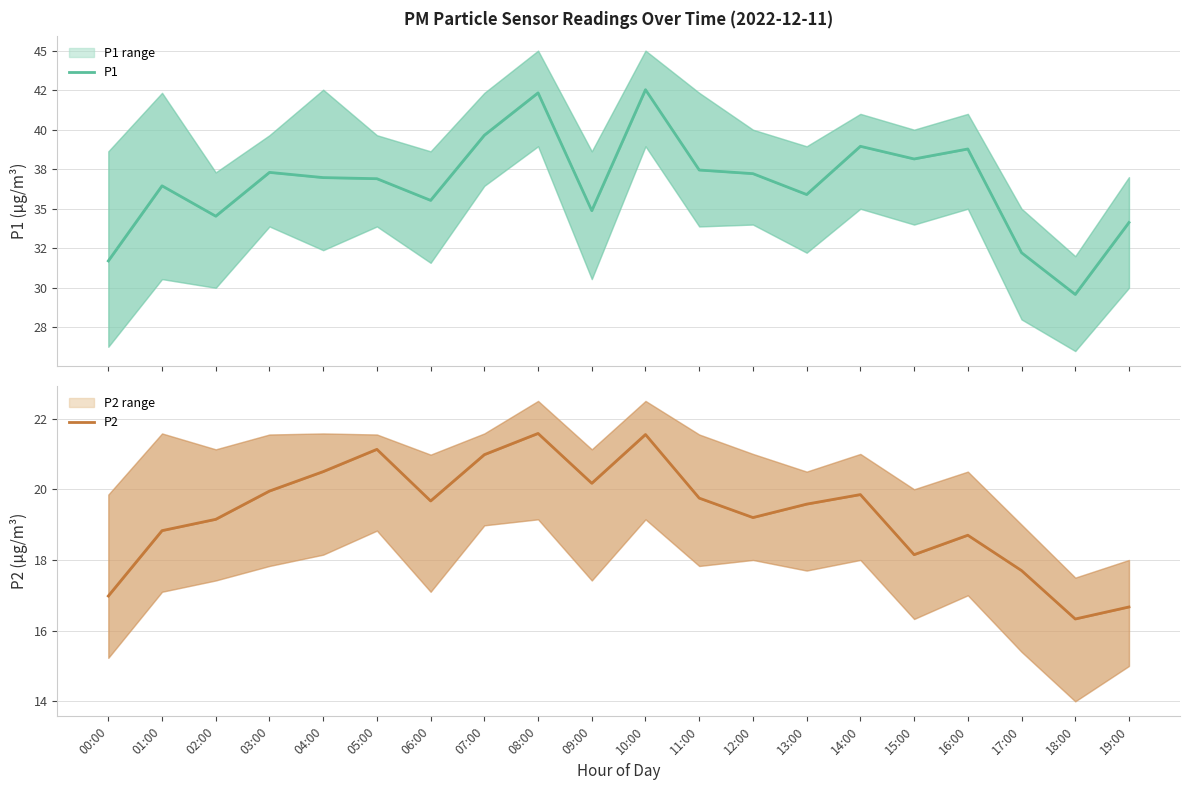

Is the value of P1 at 13:00 greater than the value of P2 at 17:00?

Yes